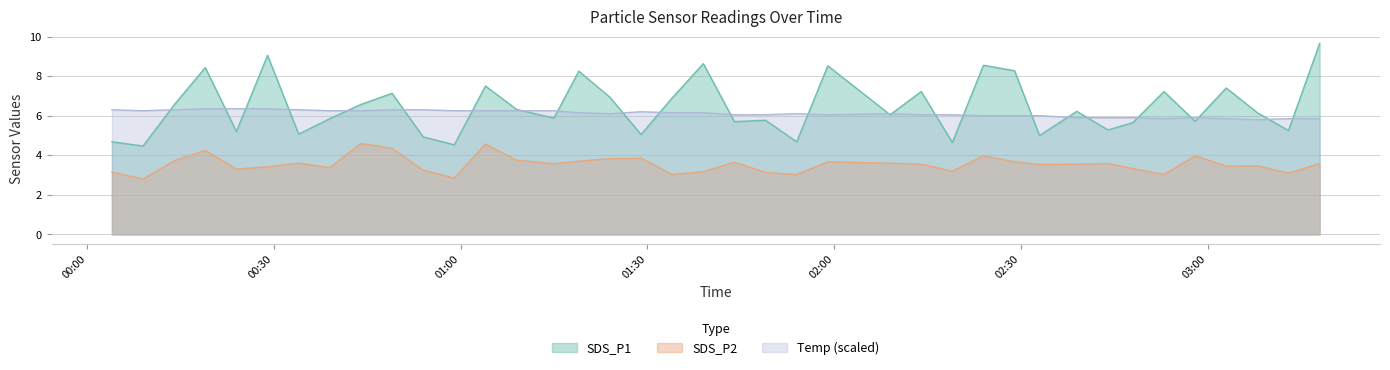

The SDS_P1 series shows 5.4 at 2022/10/04 02:24. True or false?

False